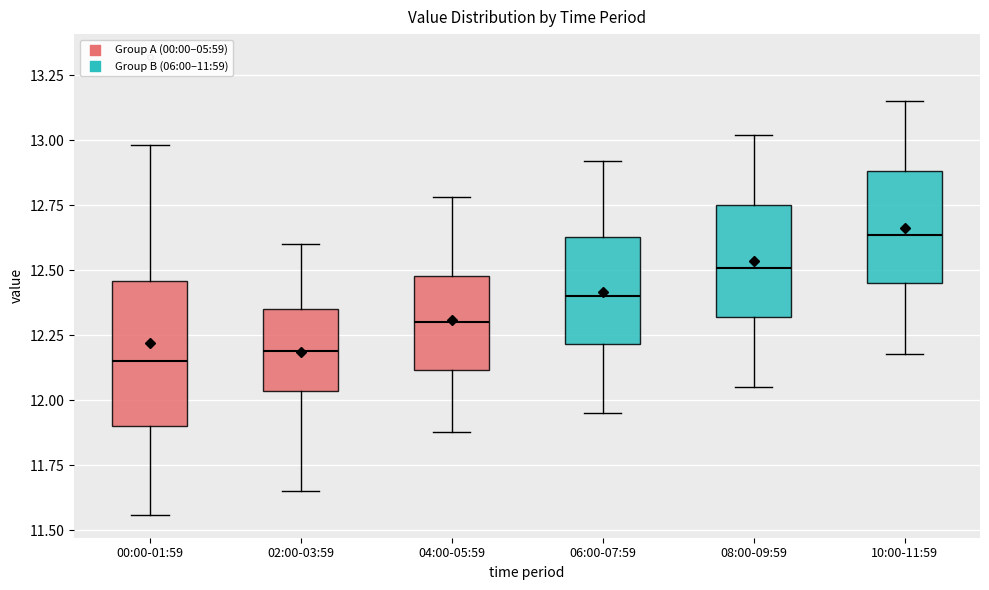

Reading left to right, read every box against the y-axis: the position of its median line, the range the box covers, and the ends of its whiskers. The values are not printed on the chart, so give them approximately, as read against the axis.

00:00-01:59: median 12.15, box 11.90 to 12.45, whiskers 11.55 to 13.00
02:00-03:59: median 12.20, box 12.05 to 12.35, whiskers 11.65 to 12.60
04:00-05:59: median 12.30, box 12.10 to 12.50, whiskers 11.90 to 12.80
06:00-07:59: median 12.40, box 12.20 to 12.65, whiskers 11.95 to 12.90
08:00-09:59: median 12.50, box 12.30 to 12.75, whiskers 12.05 to 13.00
10:00-11:59: median 12.65, box 12.45 to 12.90, whiskers 12.20 to 13.15